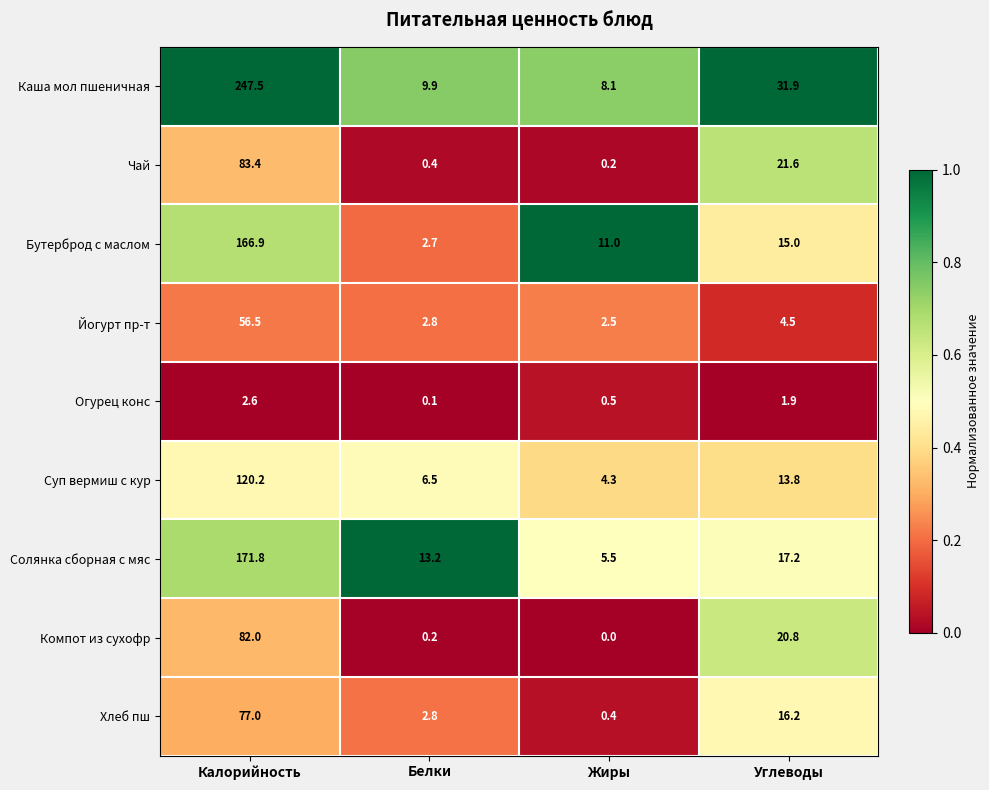

What is the total value across all series at Белки?

38.6